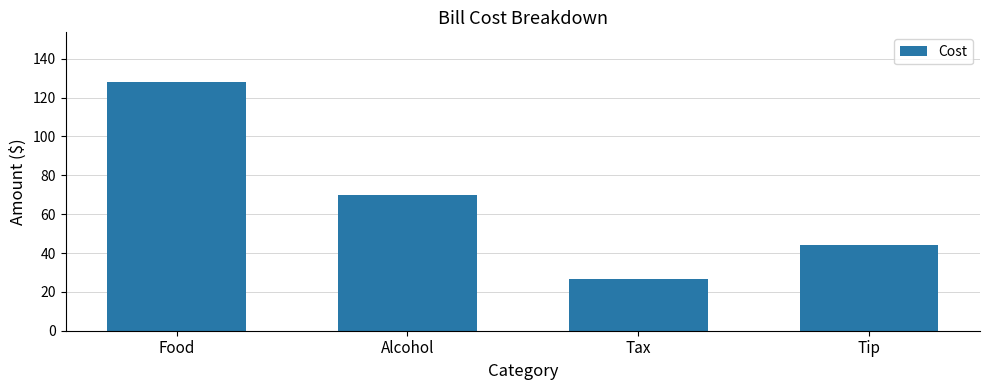

How many values are between 44 and 128?

3